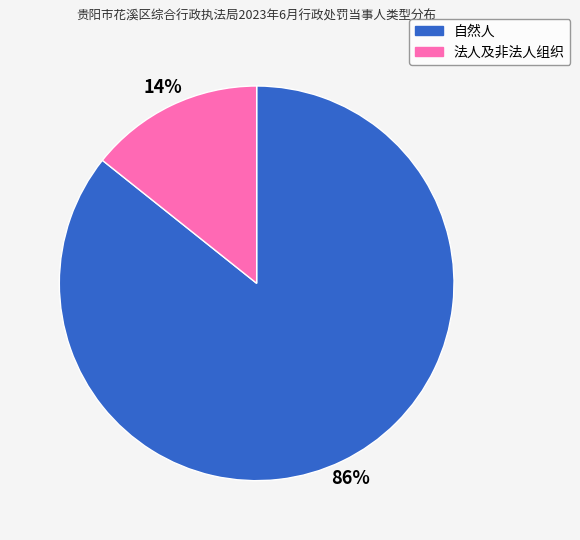

Combined, do 自然人 and 法人及非法人组织 account for over 50%?

Yes